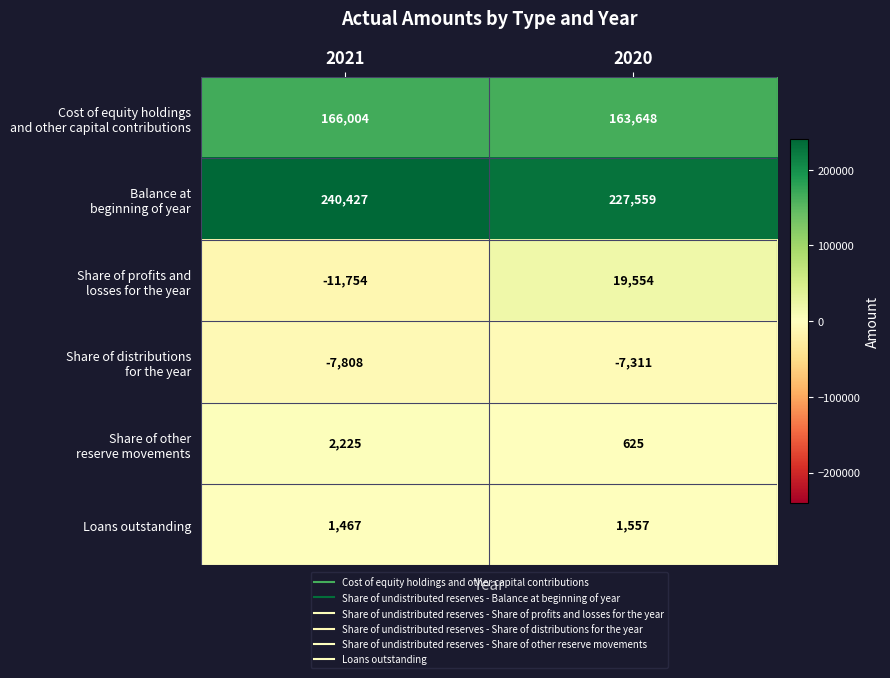

At how many categories does at least one series exceed 105035?

2